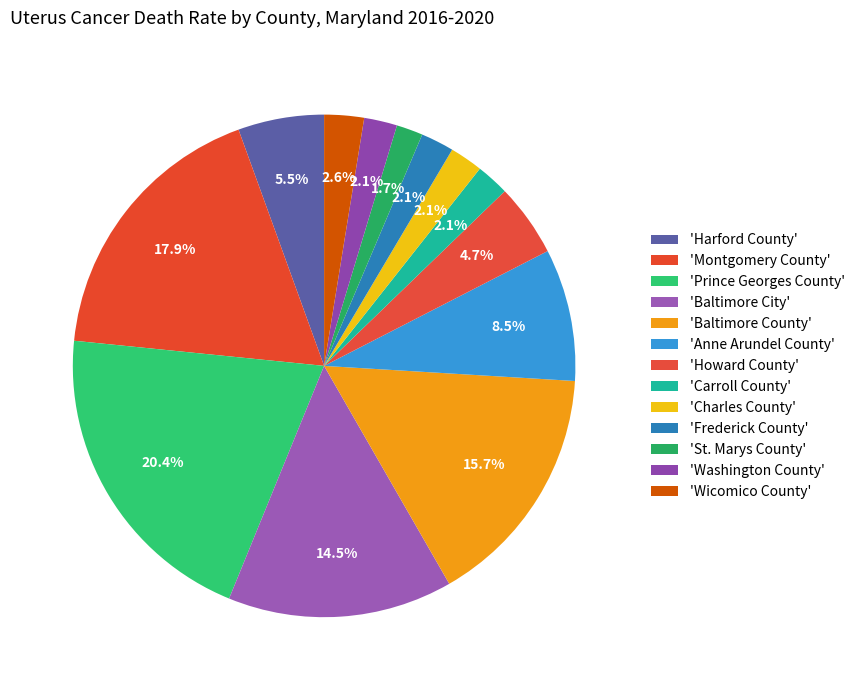

Count the number of slices in the pie.

13